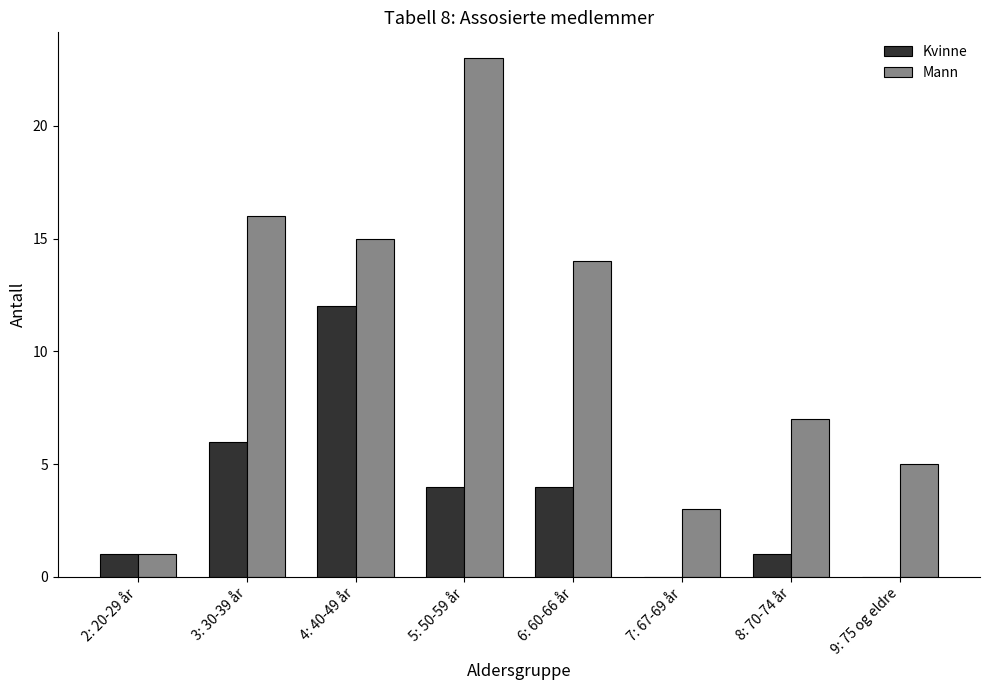

What is the average value of the Kvinne series?

4